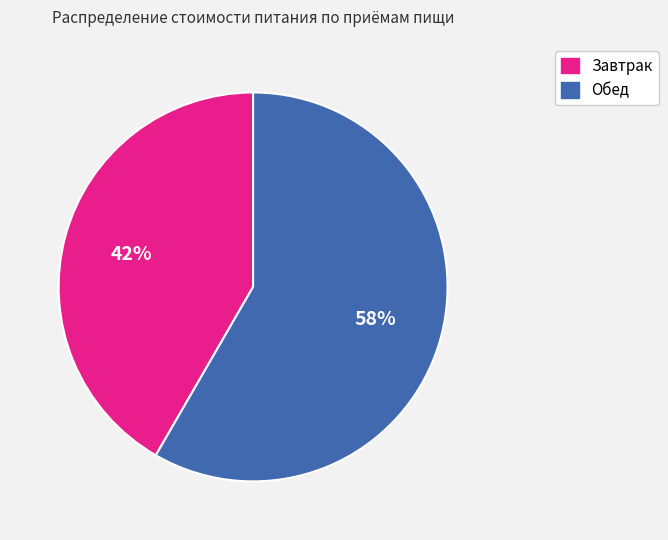

To the nearest percent, what is the average slice percentage?

50%